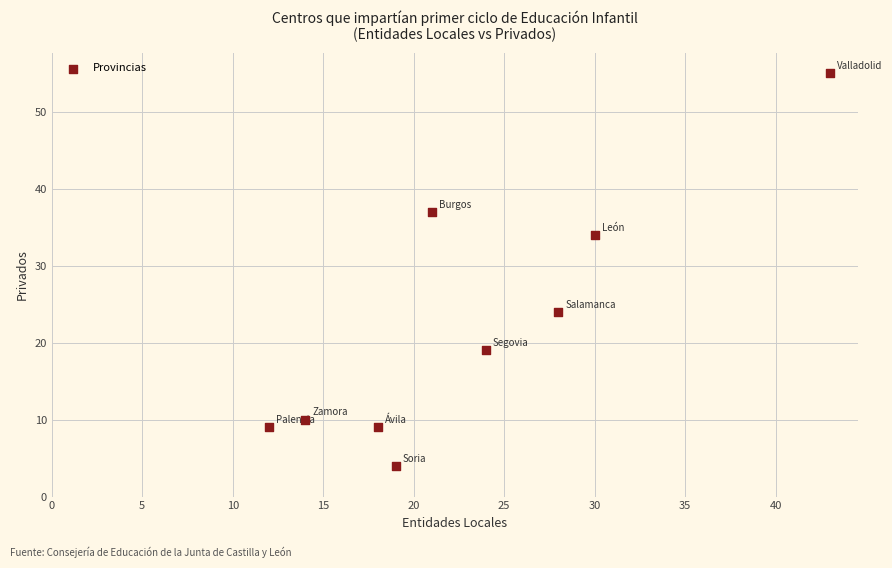

What is the range of X values (max minus min)?

31